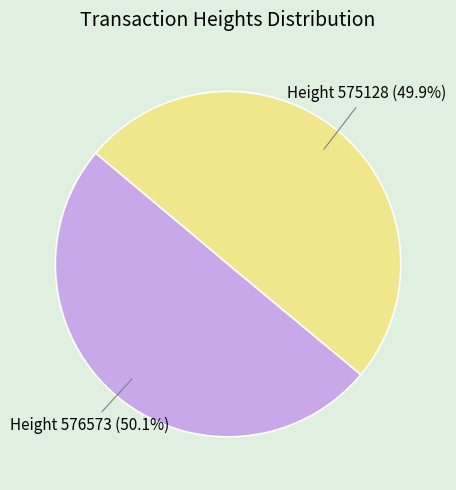

Which category accounts for the majority?

576573